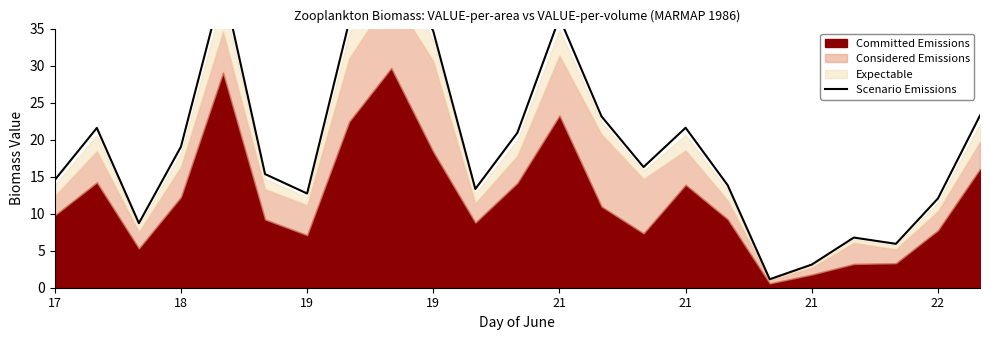

What is the greatest value displayed?

46.1